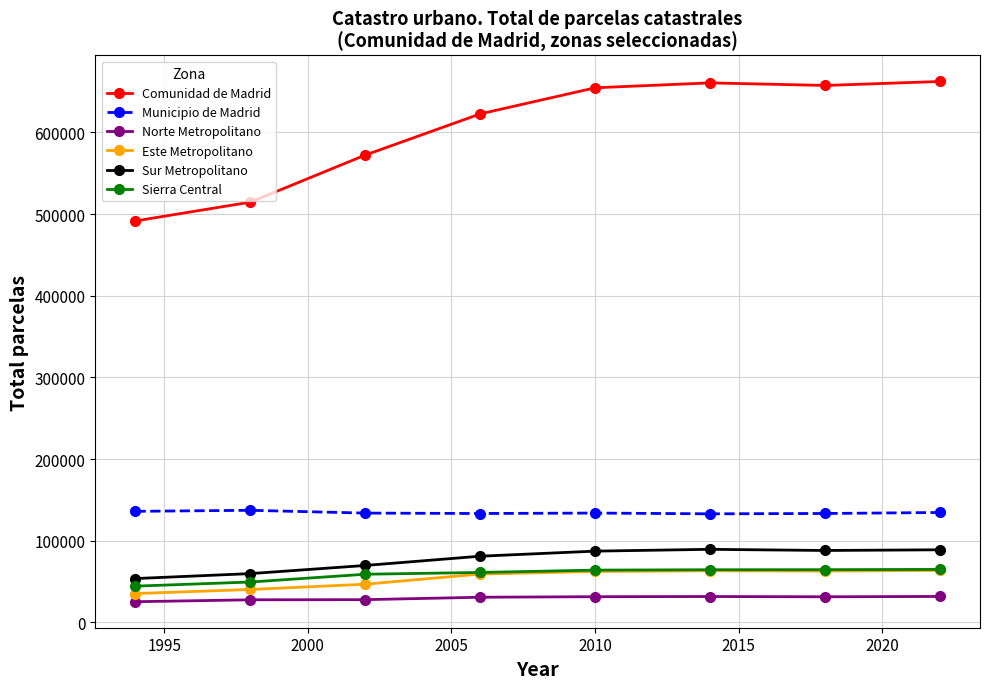

Which series has the largest range (max minus min)?

Comunidad de Madrid